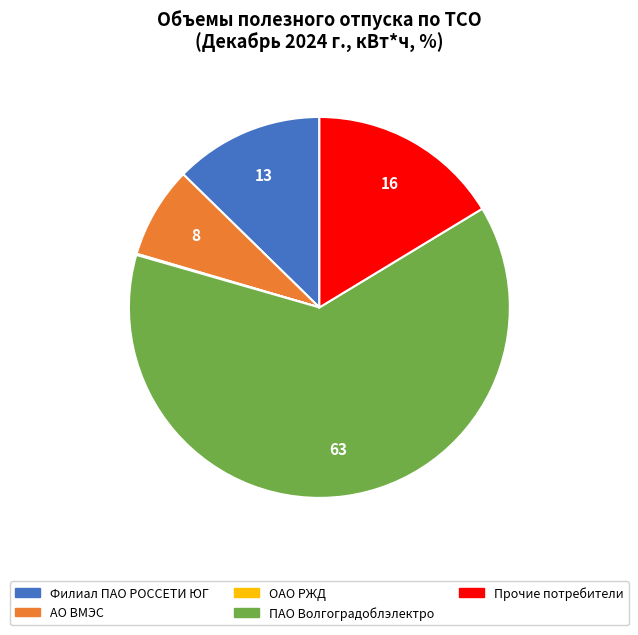

True or false: Филиал ПАО РОССЕТИ ЮГ accounts for 20% of the total.

False